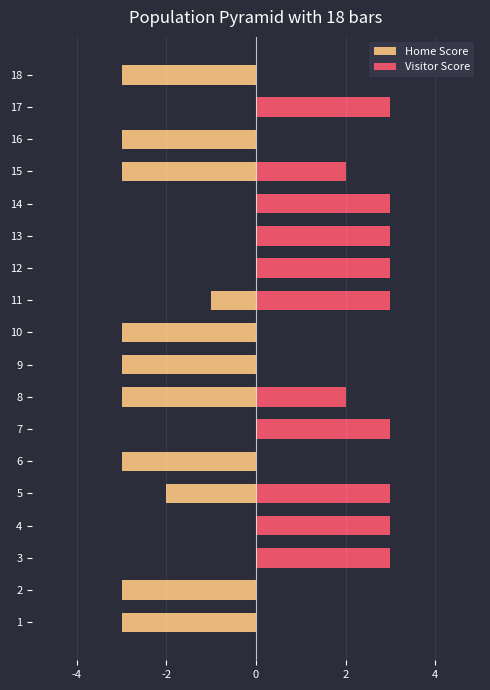

The value of Visitor Score at 12 is 1. True or false?

False